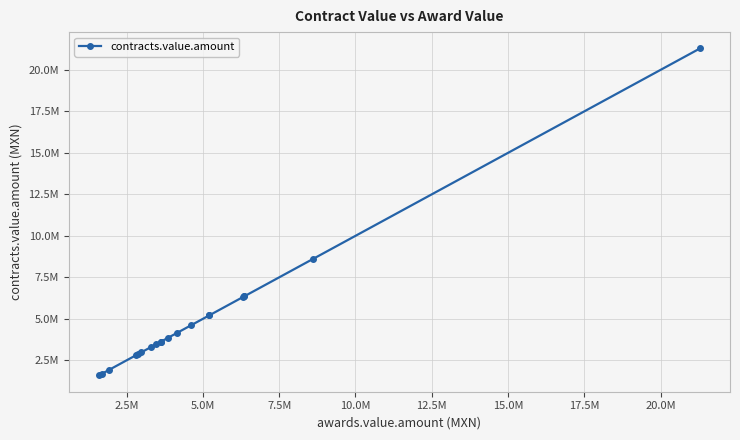

What is the greatest value displayed?

21284265.0